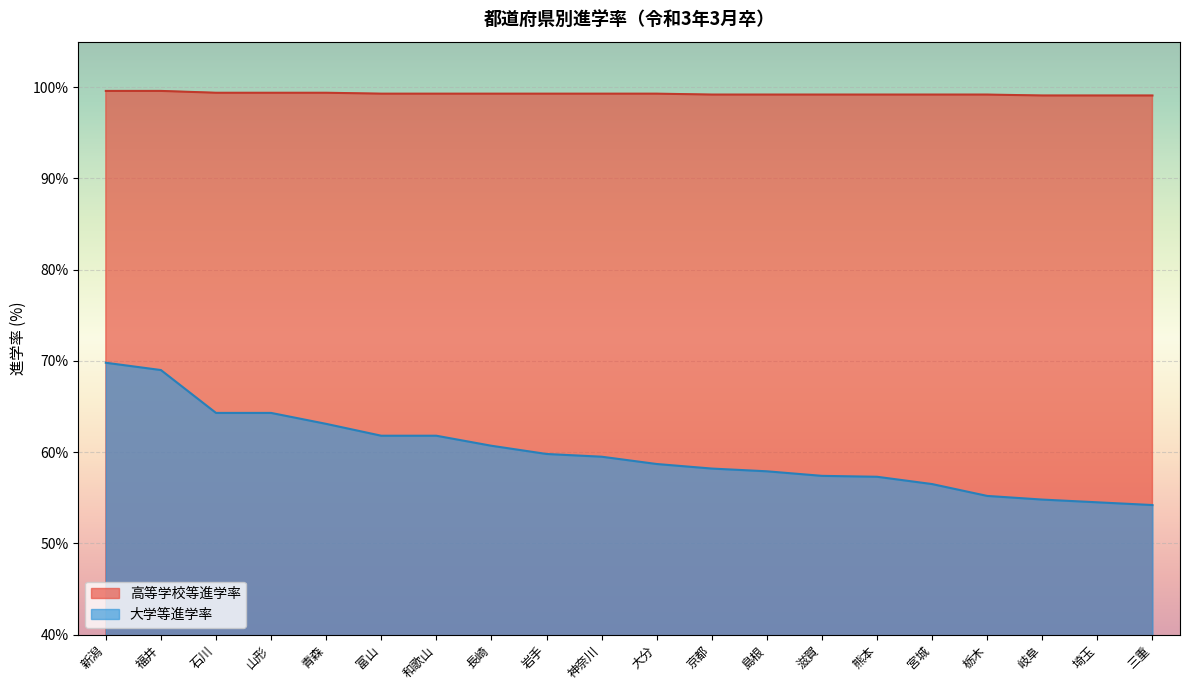

Reading left to right, list all the values displayed in this chart.

高等学校等進学率: 新潟=99.6	福井=99.6	石川=99.4	山形=99.4	青森=99.4	富山=99.3	和歌山=99.3	長崎=99.3	岩手=99.3	神奈川=99.3	大分=99.3	京都=99.2	島根=99.2	滋賀=99.2	熊本=99.2	宮城=99.2	栃木=99.2	岐阜=99.1	埼玉=99.1	三重=99.1
大学等進学率: 新潟=69.8	福井=69.0	石川=64.3	山形=64.3	青森=63.1	富山=61.8	和歌山=61.8	長崎=60.7	岩手=59.8	神奈川=59.5	大分=58.7	京都=58.2	島根=57.9	滋賀=57.4	熊本=57.3	宮城=56.5	栃木=55.2	岐阜=54.8	埼玉=54.5	三重=54.2